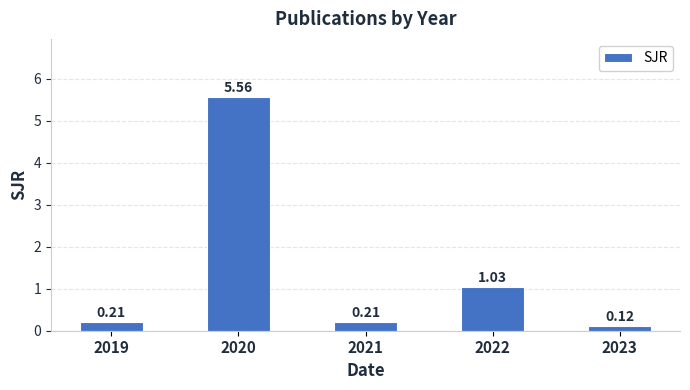

What is the sum of the values at 2021 and 2020?

5.8